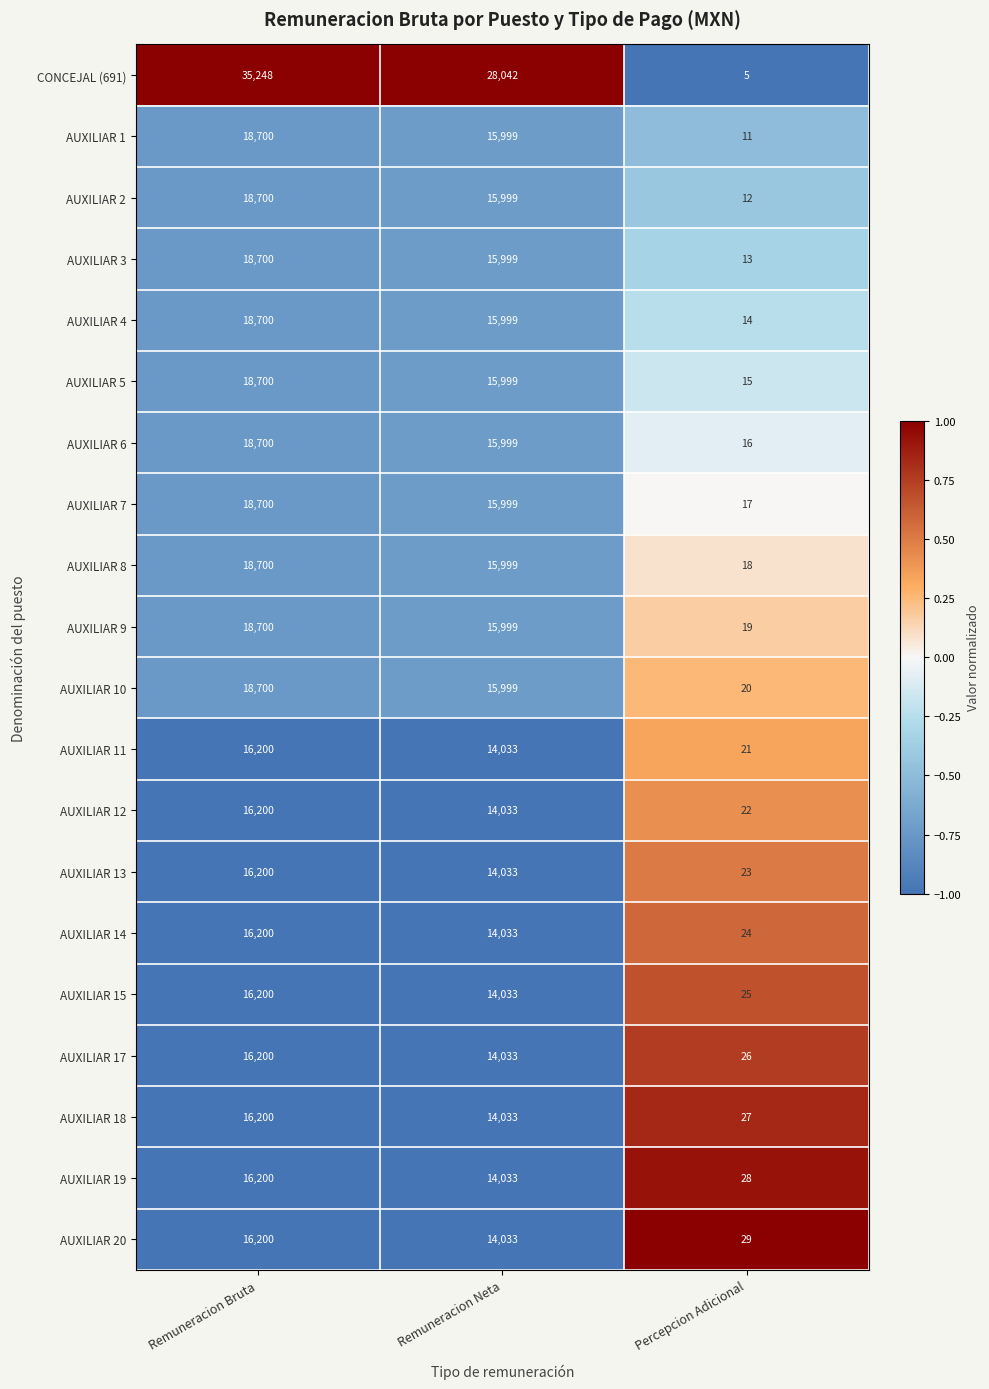

Which category has the highest value across all series?

Remuneracion Bruta